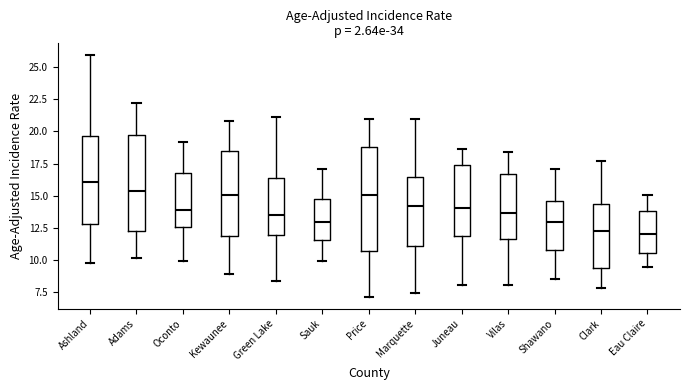

Which box's median line is the highest?

Ashland